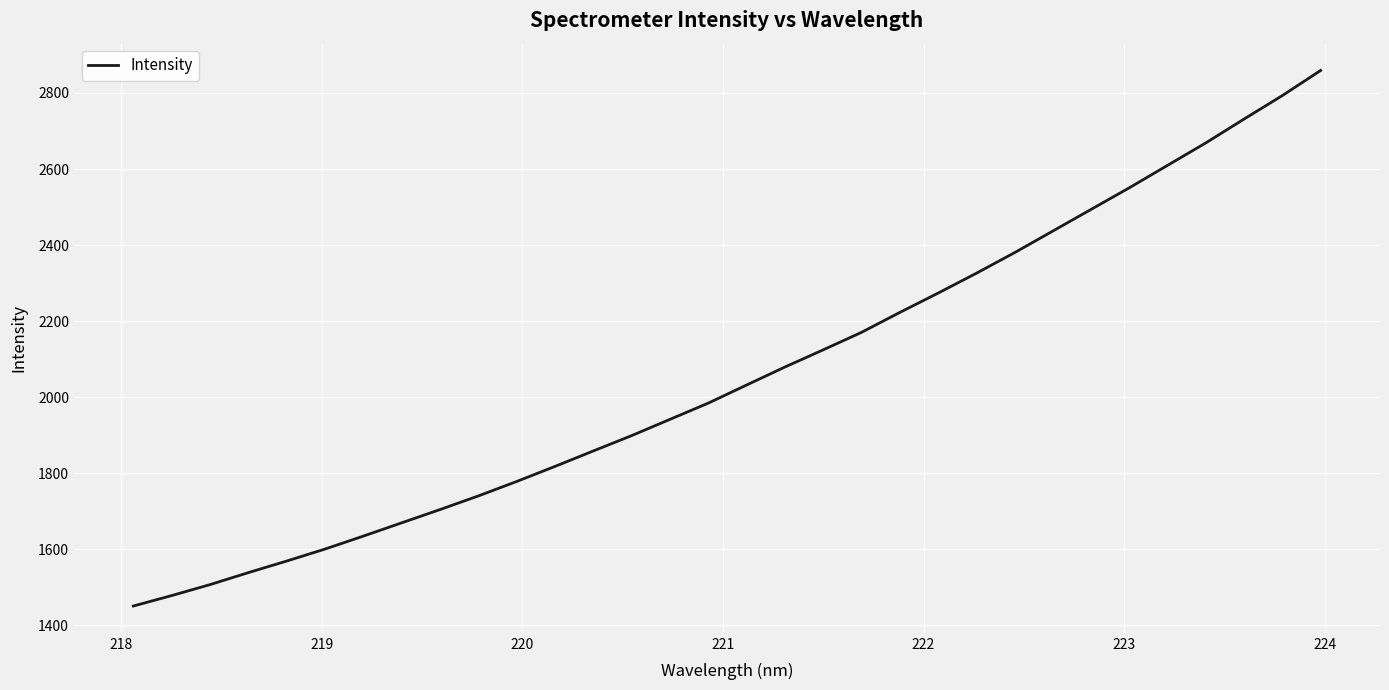

What is the difference between the maximum and second lowest values?

1380.8